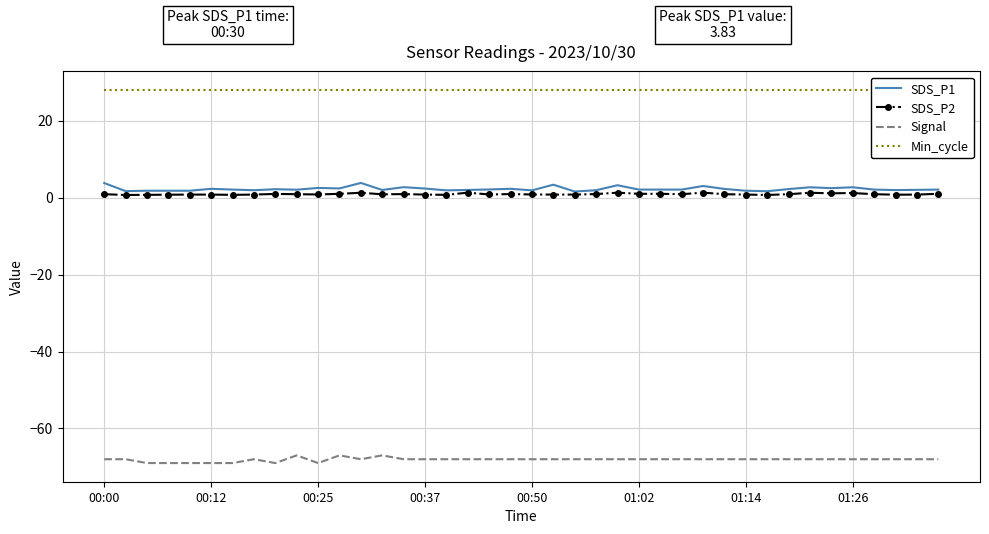

What is the highest value of the Signal series?

-67.0